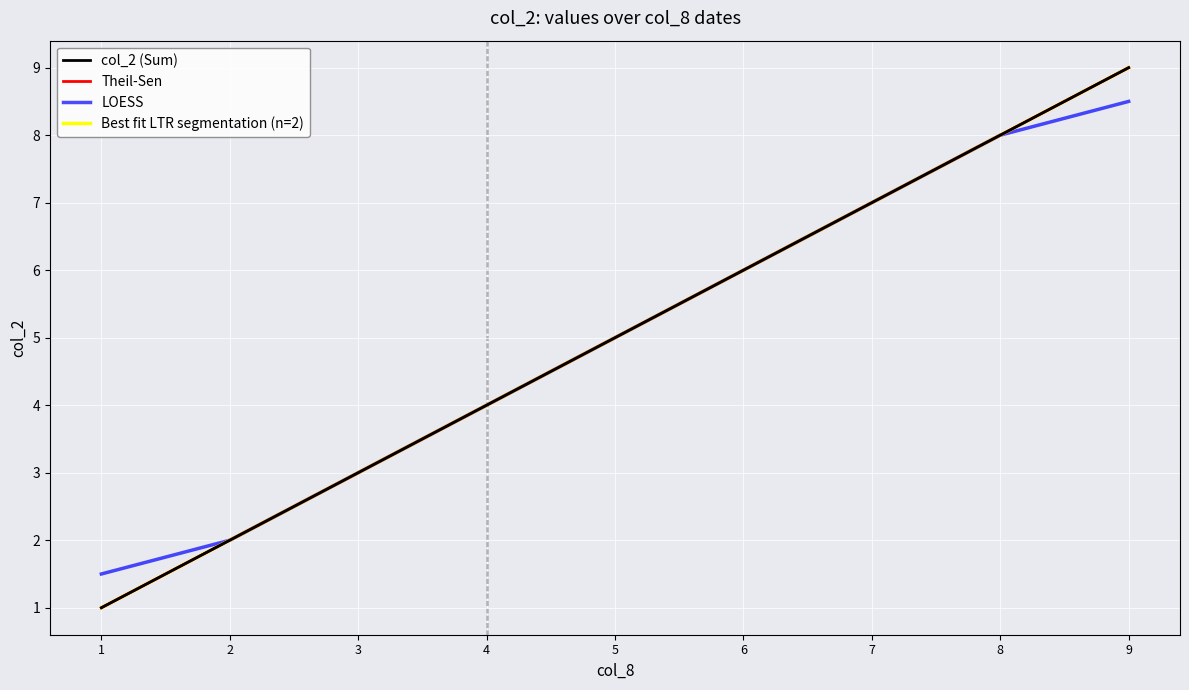

True or false: Best fit LTR segmentation (n=2) has a value of 1.4 at 4.

False